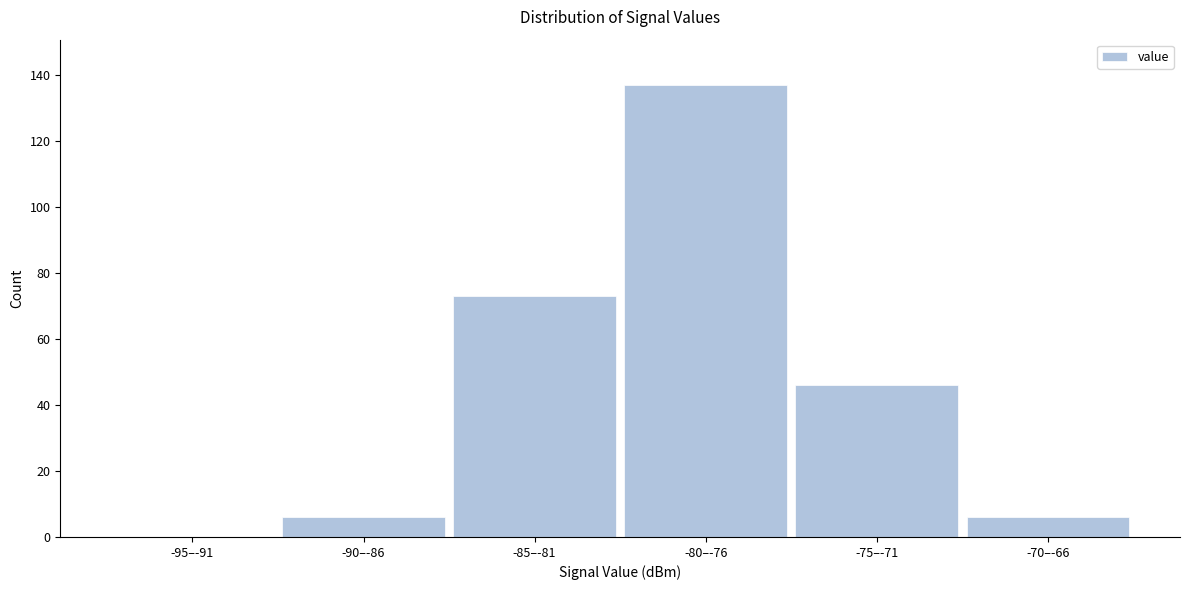

Reading left to right, extract all data points from this chart.

-95–-91=0	-90–-86=6	-85–-81=73	-80–-76=137	-75–-71=46	-70–-66=6